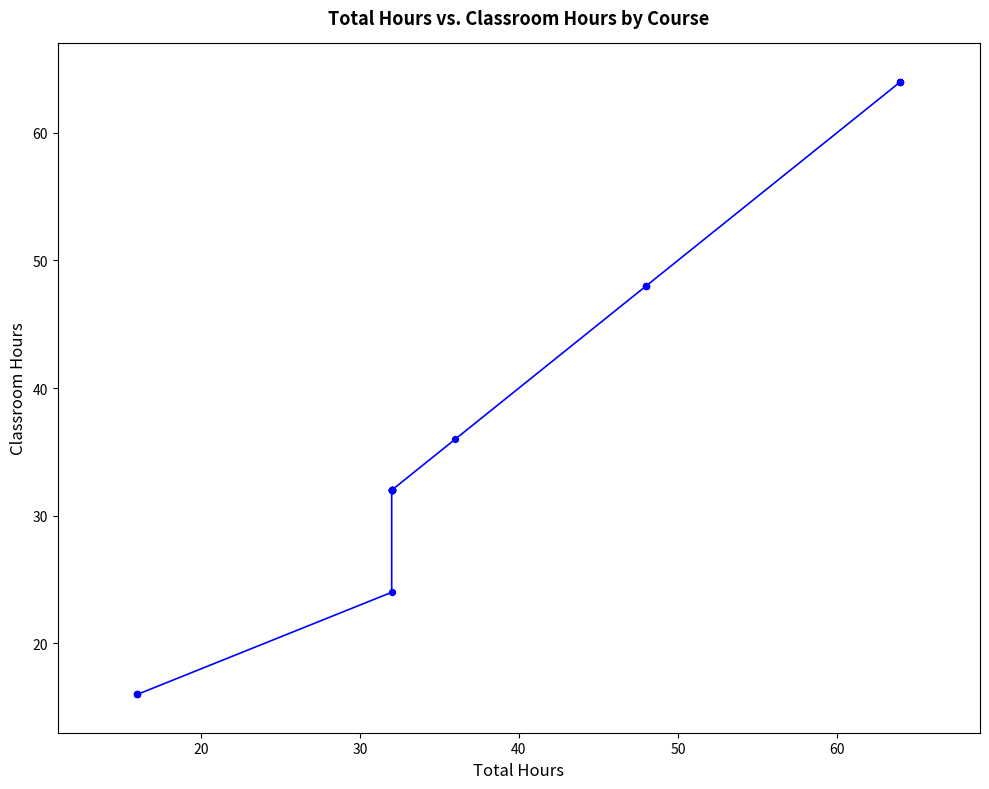

What Y value in the scatter plot is closest to 40?

36